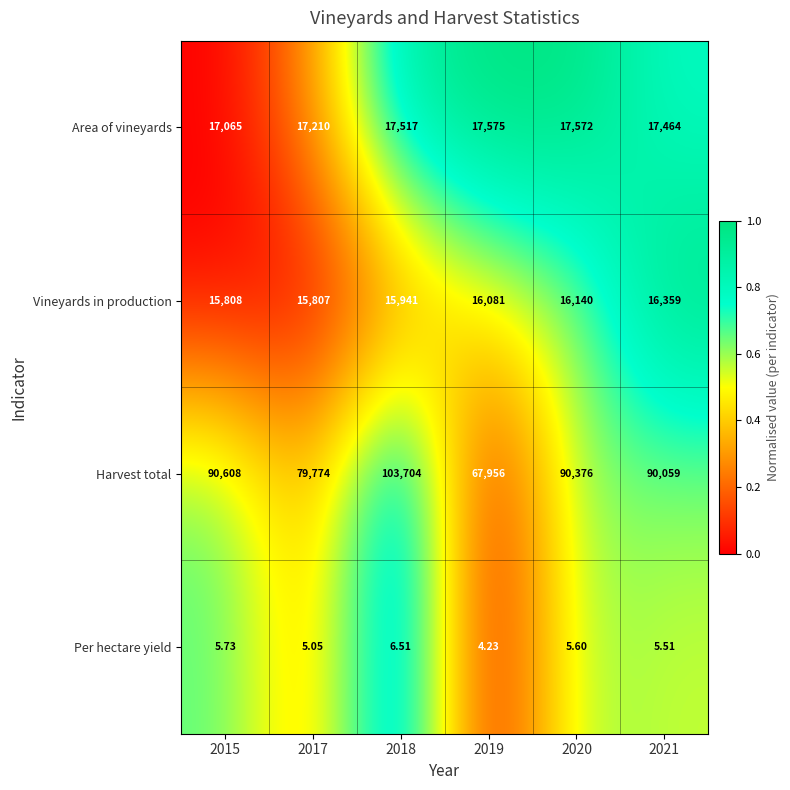

Which series has the largest total across all categories?

Harvest total